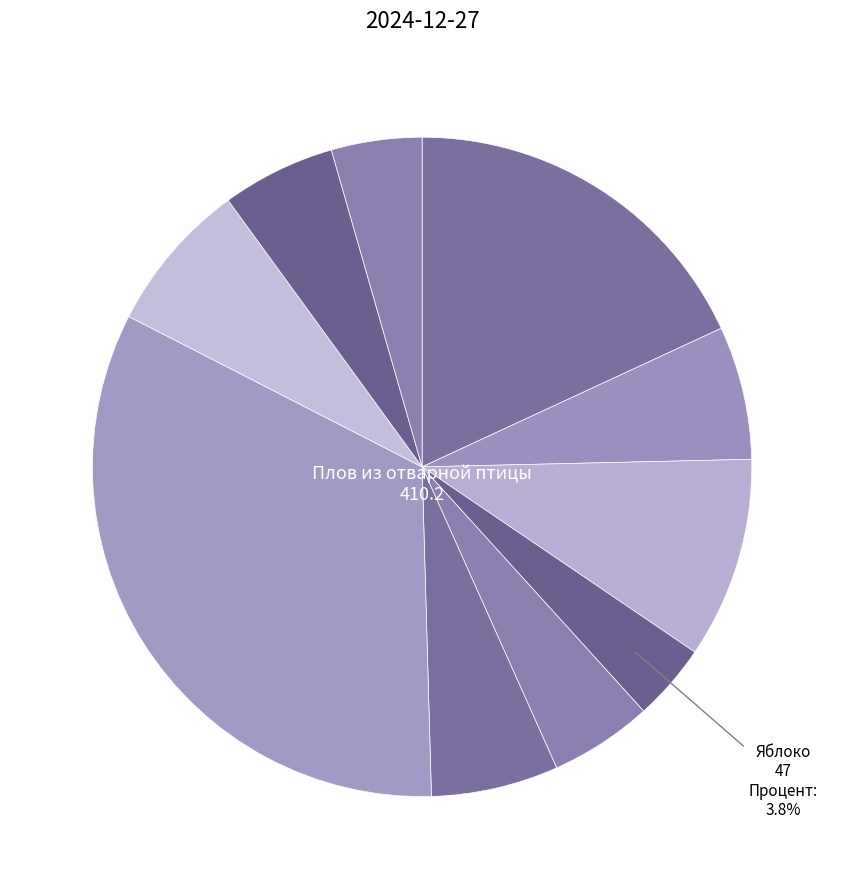

How many segments does this pie chart have?

10